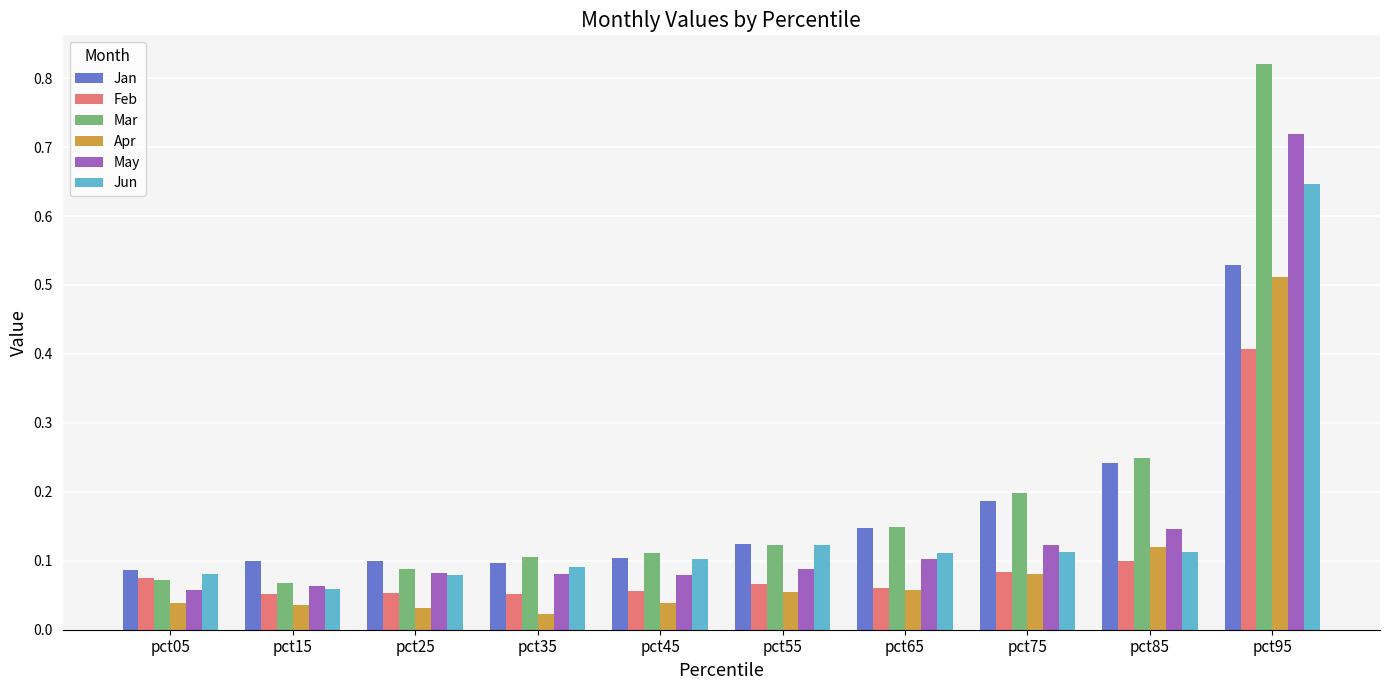

At which category is the sum across all series the highest?

pct95